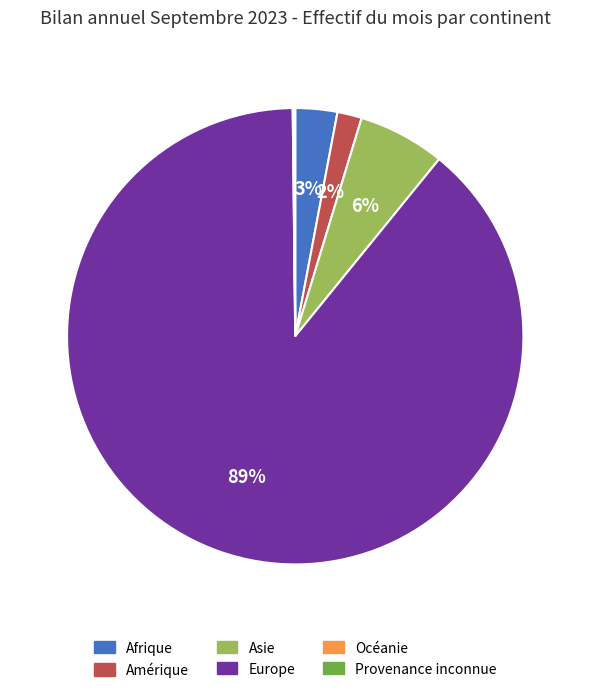

Is it true that Europe is 97% of the pie?

False